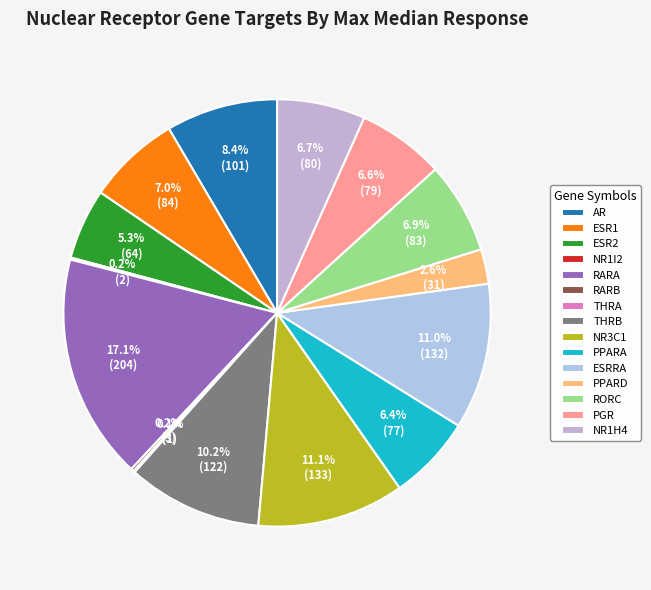

What portion of the pie excludes PGR?

93.4%